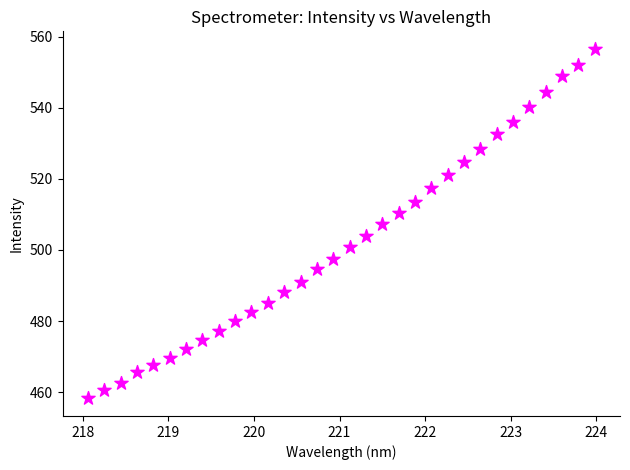

What is the range of X values (max minus min)?

5.9